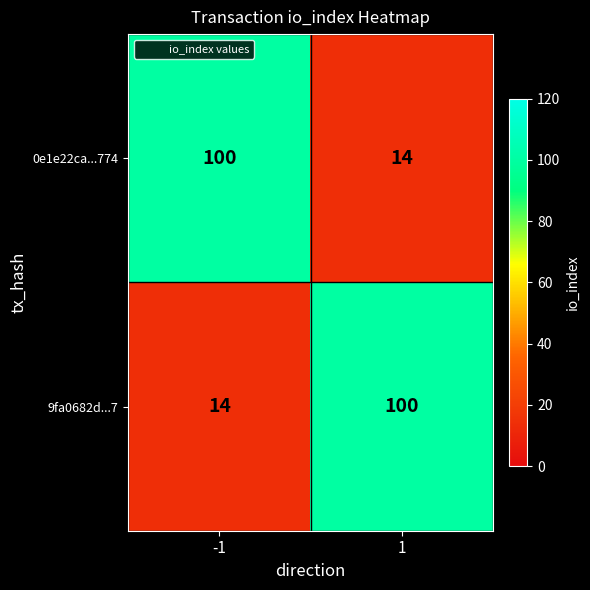

What is the spread (max minus min) of values at 1?

86